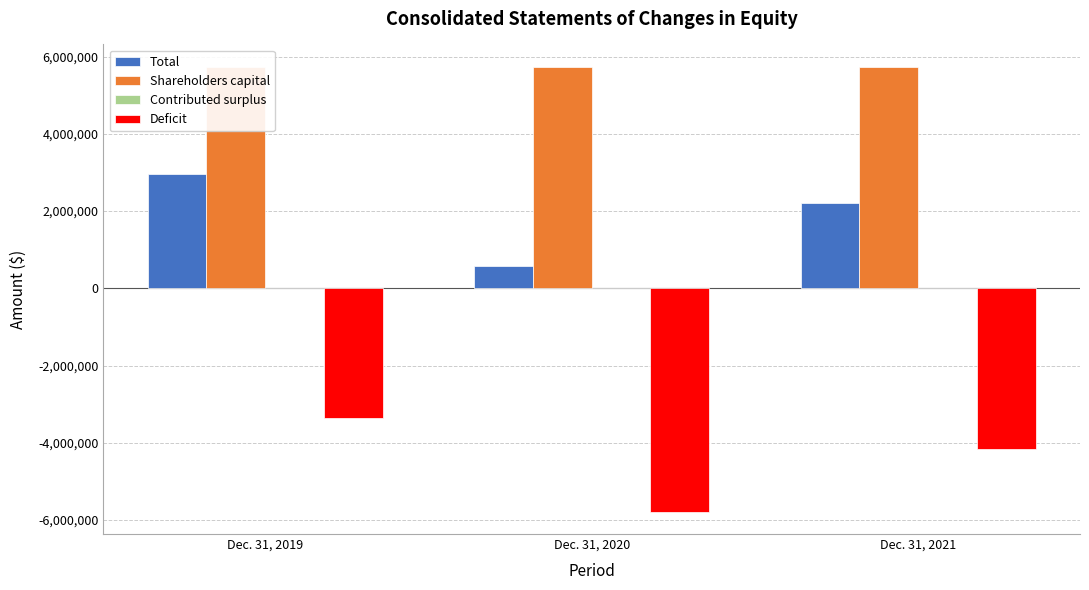

The value of Contributed surplus at Dec. 31, 2019 is 27979. True or false?

False